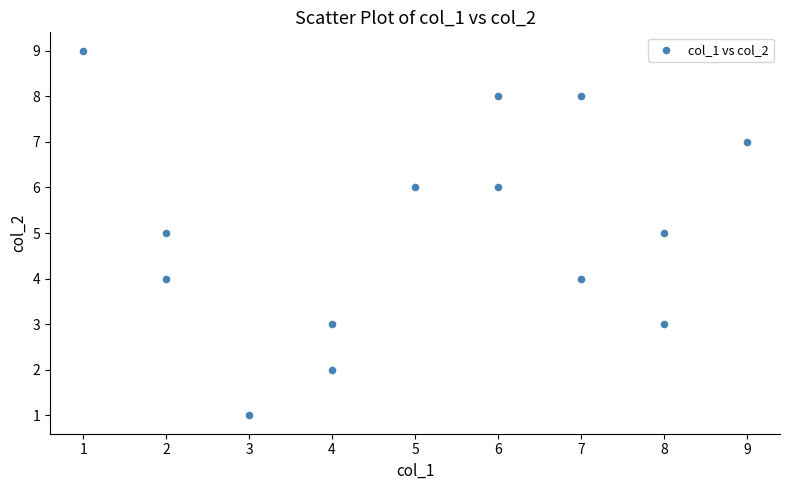

What is the range of Y values (max minus min)?

8